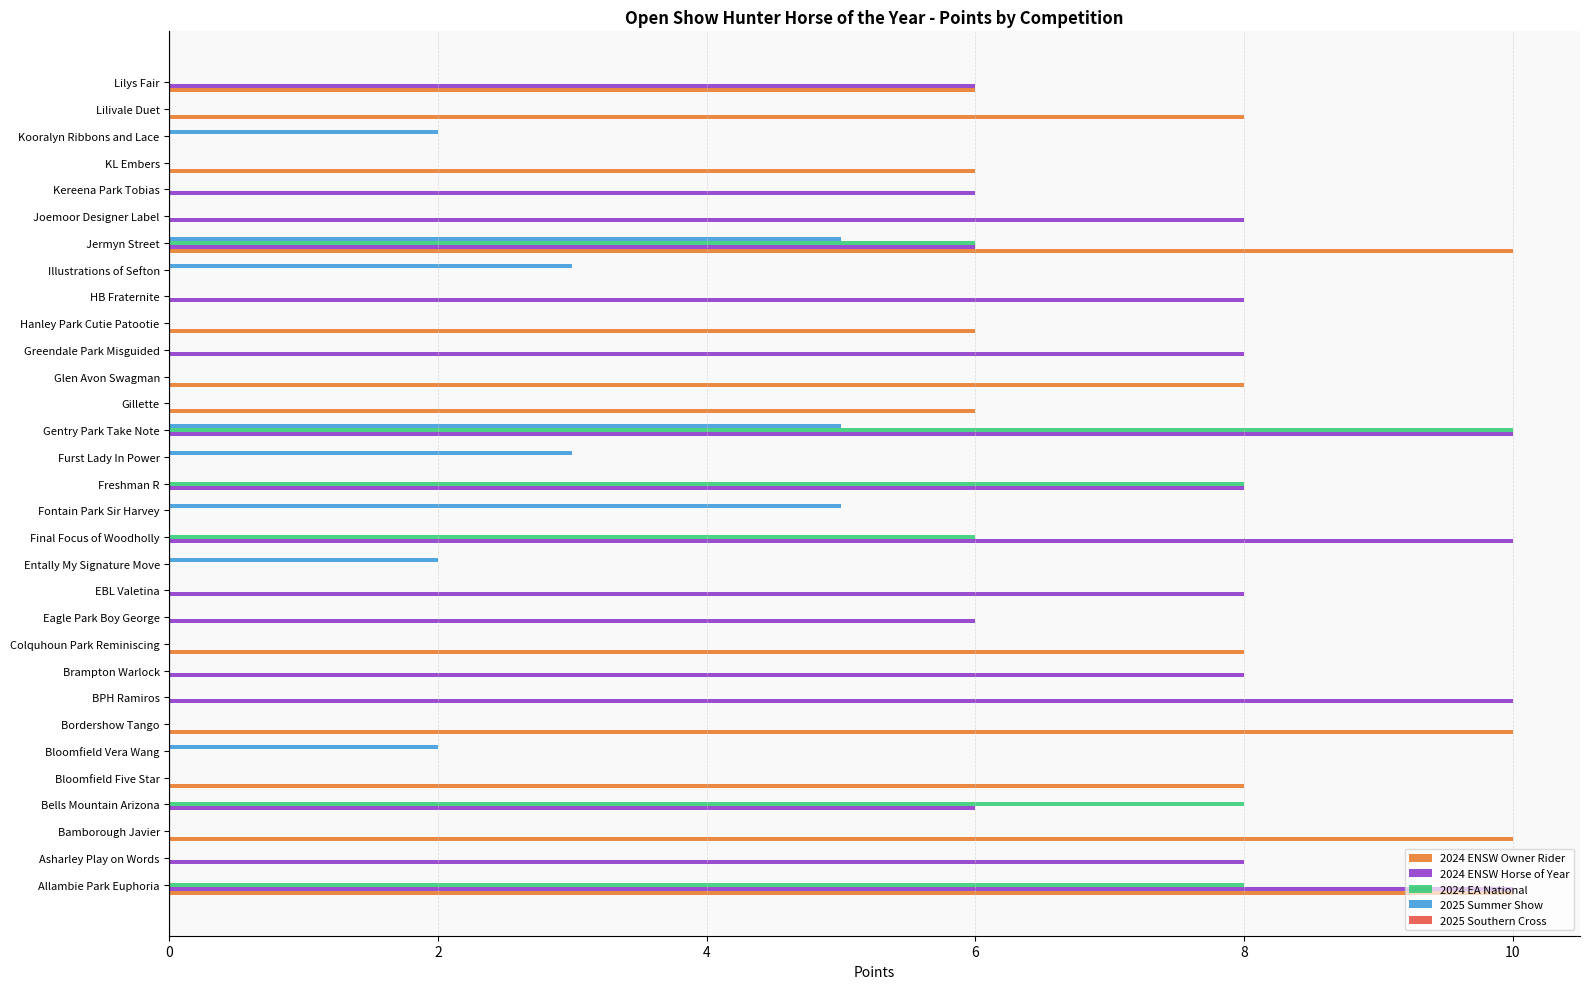

Is it true that 2024 ENSW Owner Rider equals 6 at Hanley Park Cutie Patootie?

True